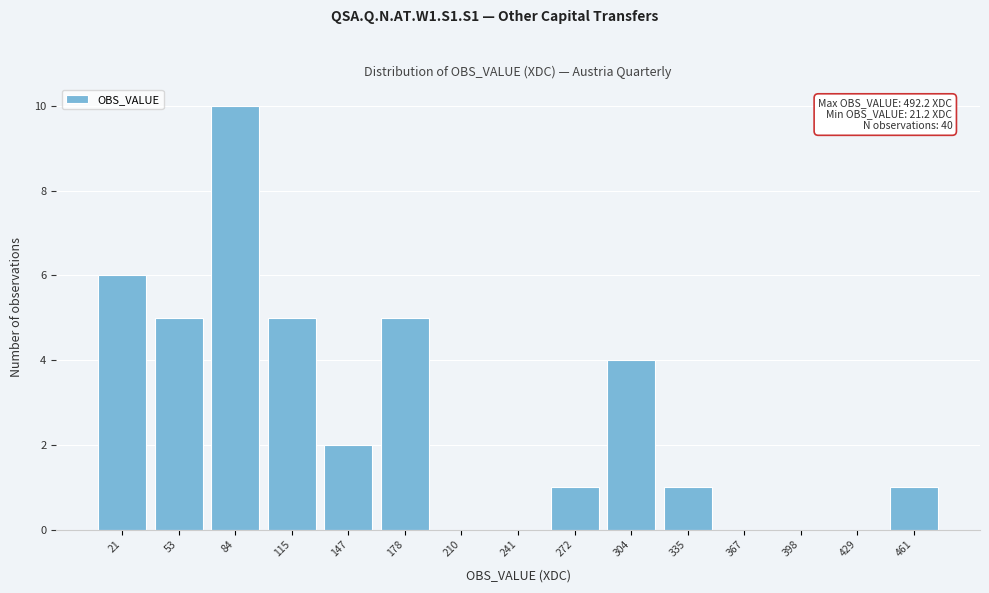

Reading left to right, list all the values displayed in this chart.

21=6	53=5	84=10	115=5	147=2	178=5	210=0	241=0	272=1	304=4	335=1	367=0	398=0	429=0	461=1